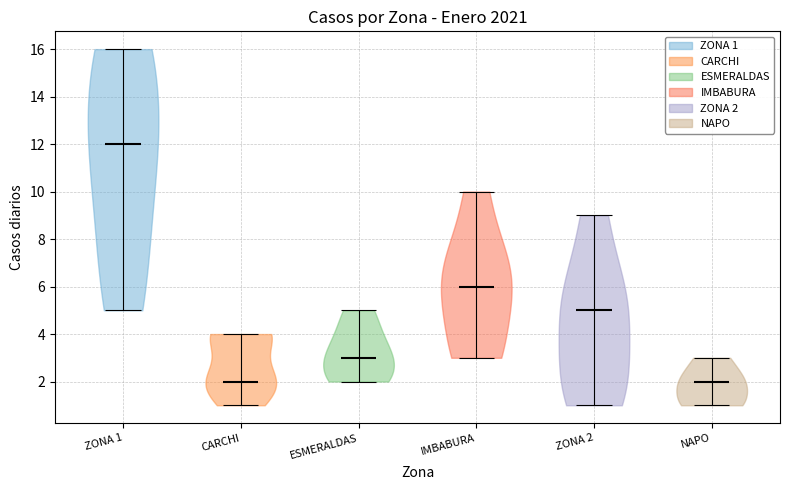

Reading left to right, read every violin against the y-axis: where its median line is, and the lowest and highest points it reaches. The values are not printed on the chart, so give them approximately, as read against the axis.

ZONA 1: median line 12, lowest point 5, highest point 16
CARCHI: median line 2, lowest point 1, highest point 4
ESMERALDAS: median line 3, lowest point 2, highest point 5
IMBABURA: median line 6, lowest point 3, highest point 10
ZONA 2: median line 5, lowest point 1, highest point 9
NAPO: median line 2, lowest point 1, highest point 3